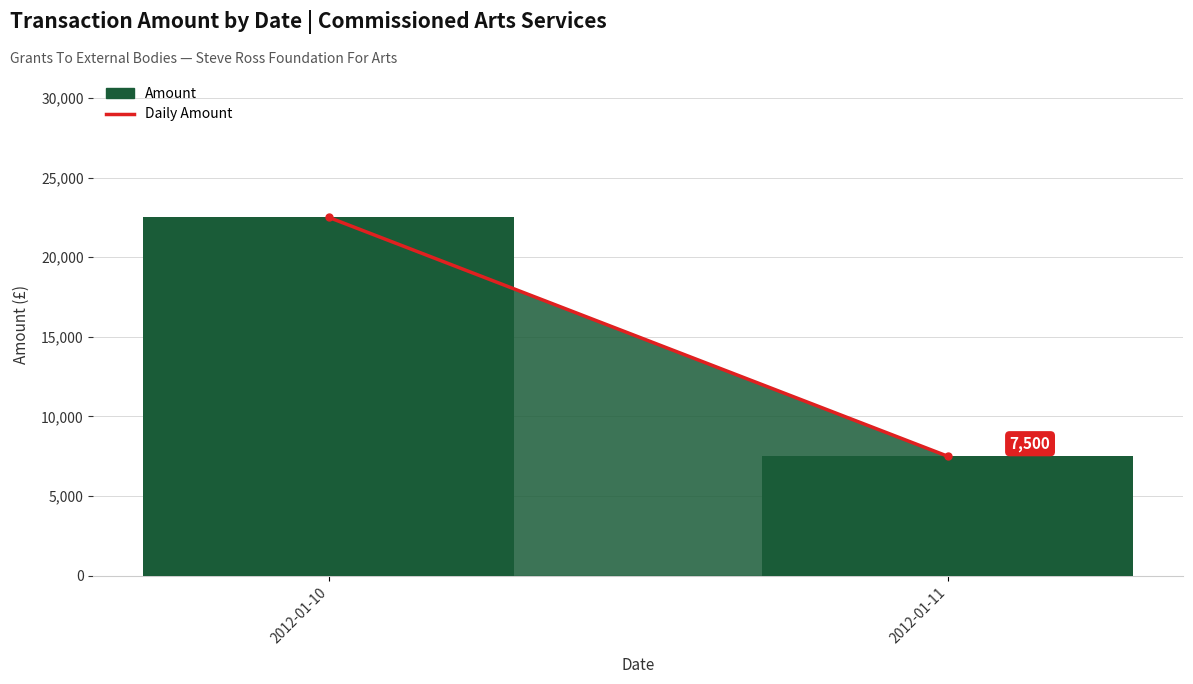

True or false: the data shows 22500 at 2012-01-10.

True